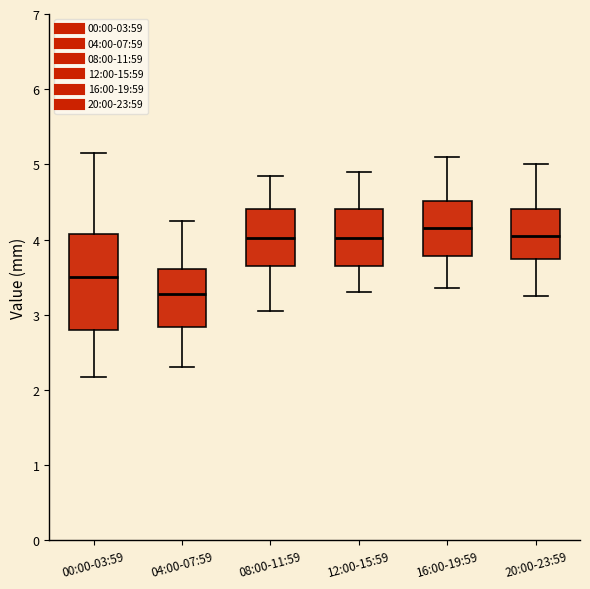

Reading left to right, transcribe this box plot: for each box, give where its median line is, the range the box spans, and where its two whiskers end, as read against the y-axis. The values are not printed on the chart, so give them approximately, as read against the axis.

00:00-03:59: median 3.5, box 2.8 to 4.1, whiskers 2.2 to 5.2
04:00-07:59: median 3.3, box 2.8 to 3.6, whiskers 2.3 to 4.3
08:00-11:59: median 4.0, box 3.7 to 4.4, whiskers 3.1 to 4.9
12:00-15:59: median 4.0, box 3.7 to 4.4, whiskers 3.3 to 4.9
16:00-19:59: median 4.2, box 3.8 to 4.5, whiskers 3.4 to 5.1
20:00-23:59: median 4.1, box 3.7 to 4.4, whiskers 3.3 to 5.0